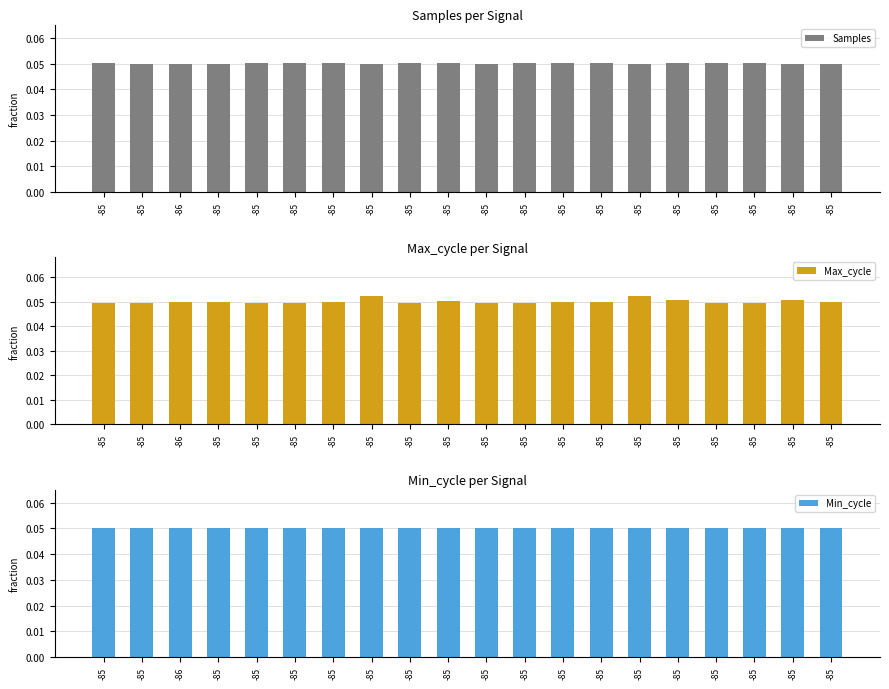

How many series are shown in this chart?

3